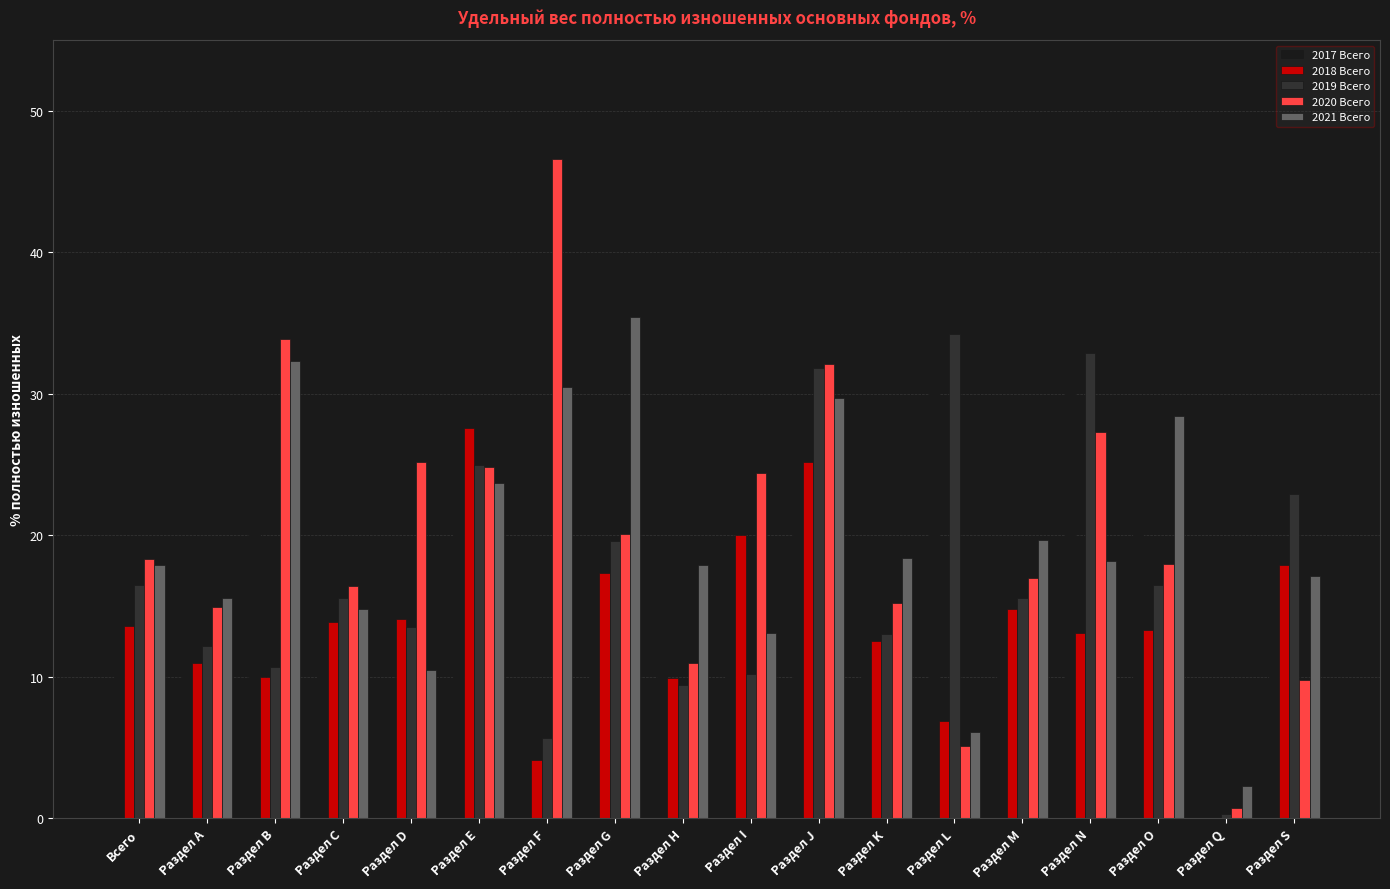

Read the 2019 Всего value at Раздел А.

12.2